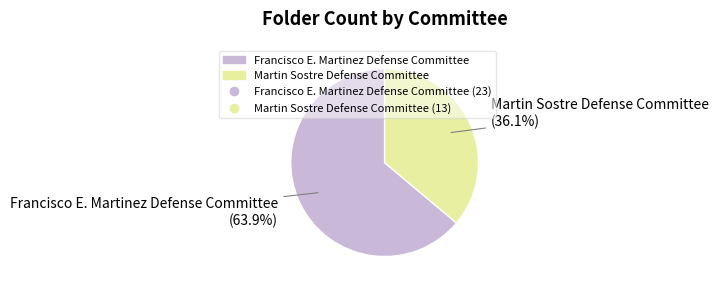

To the nearest percent, what is the difference between the largest and smallest slice percentages?

28%